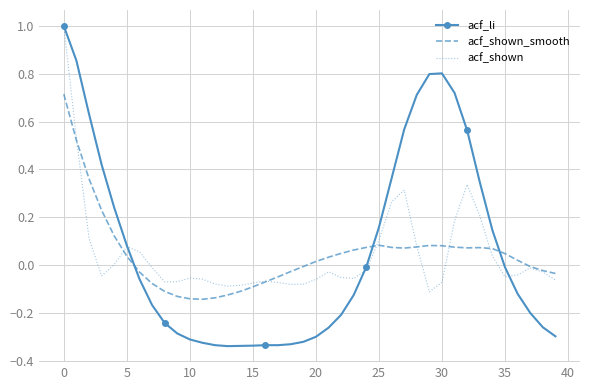

Which series has the largest range (max minus min)?

acf_li